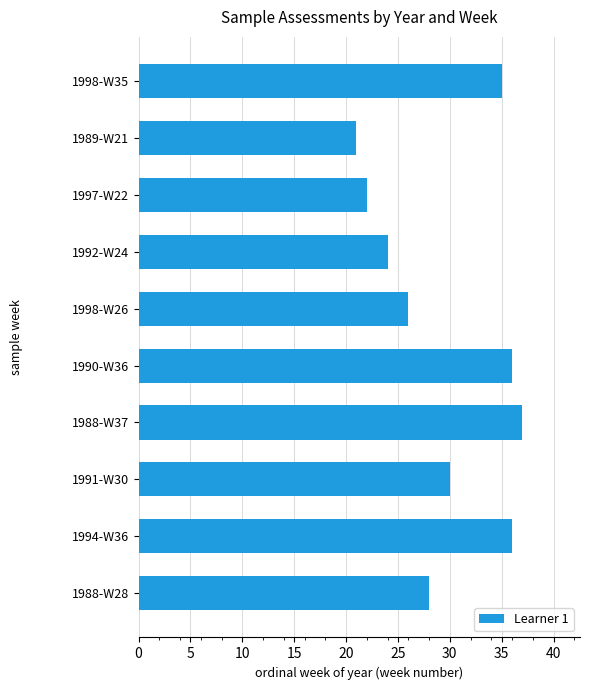

Reading top to bottom, transcribe all the data shown in this chart.

35	21	22	24	26	36	37	30	36	28